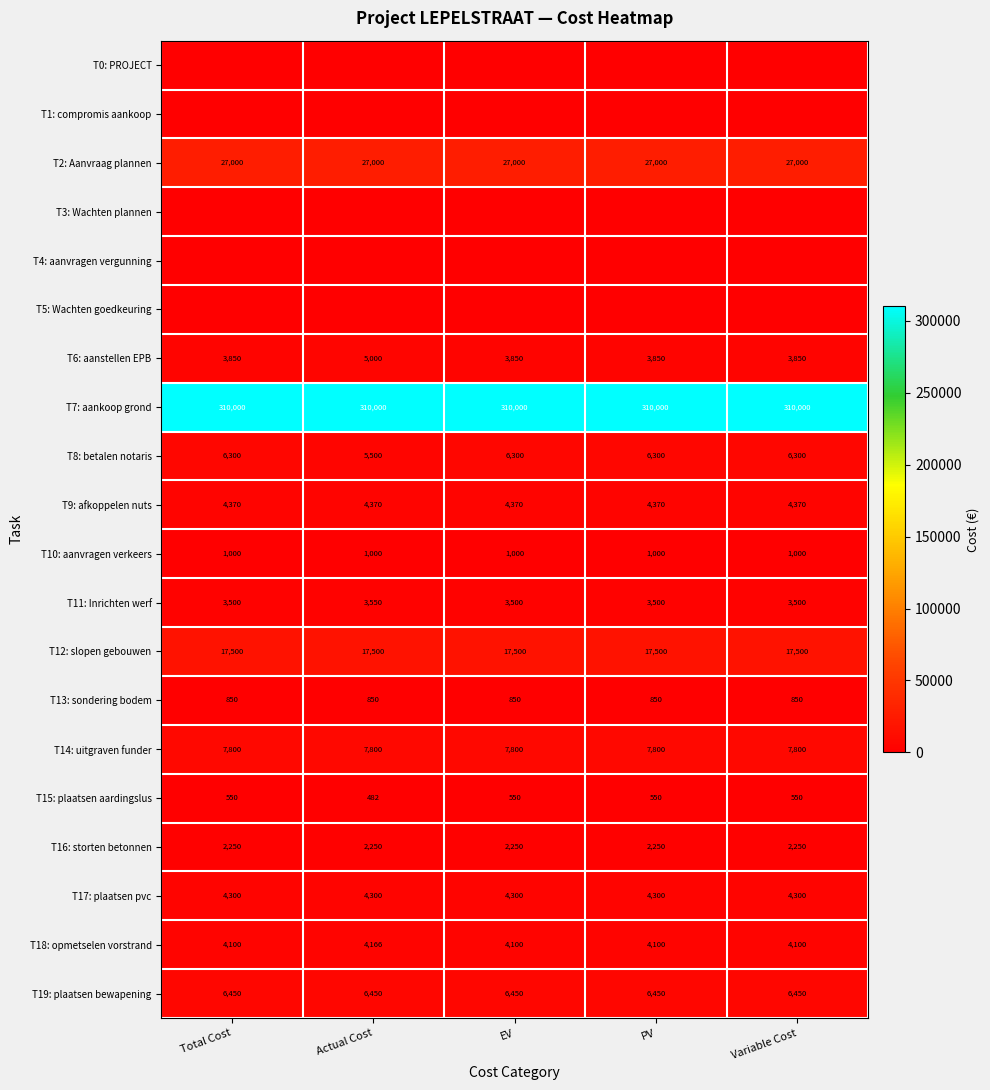

What is the average value of the T13: sondering bodem series?

850